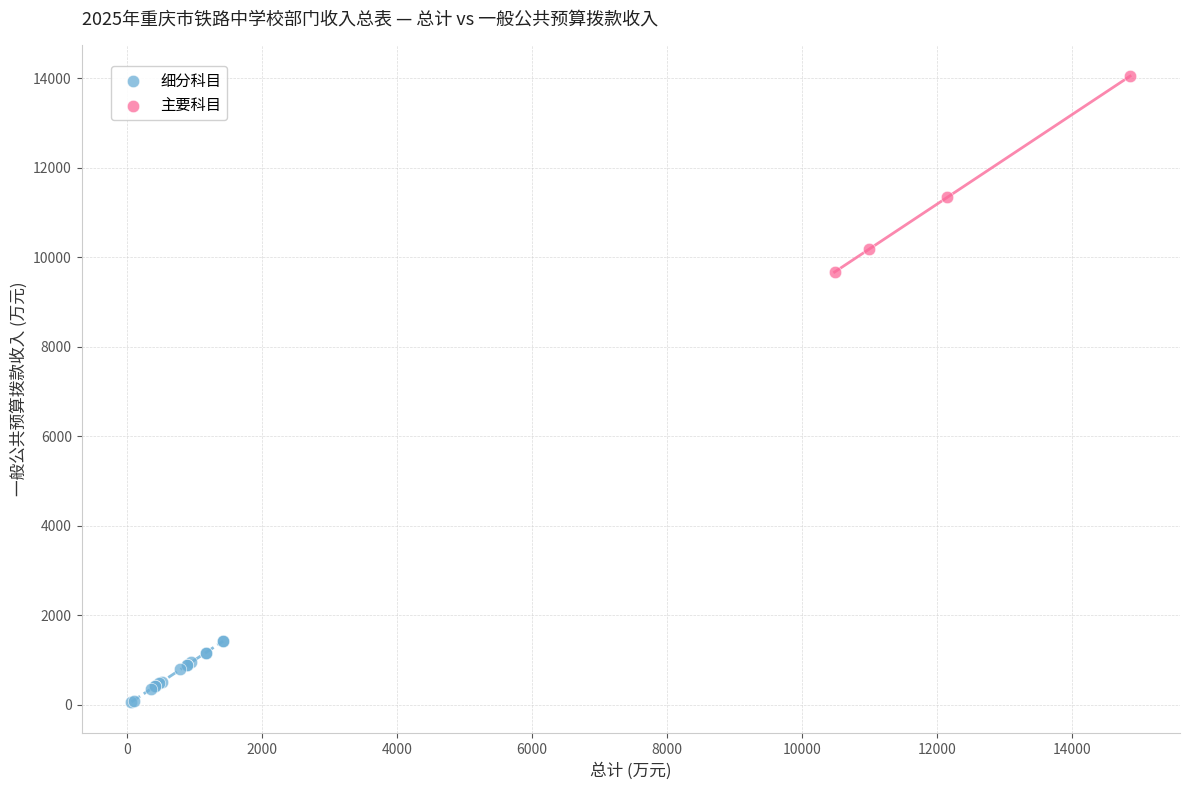

Which series contains the lowest Y value?

细分科目